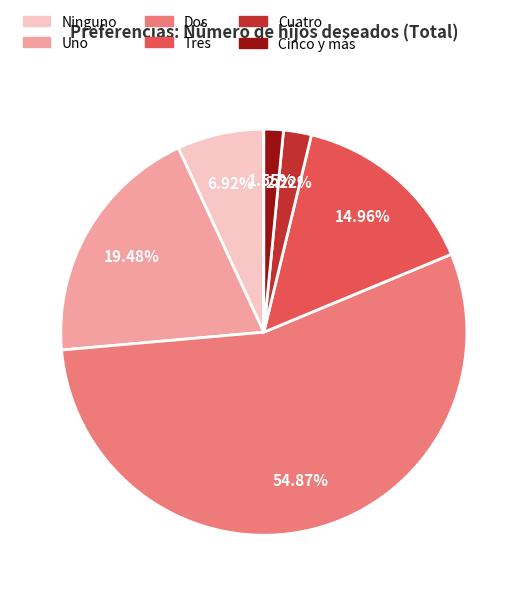

Does Dos account for over 50% of the chart?

Yes